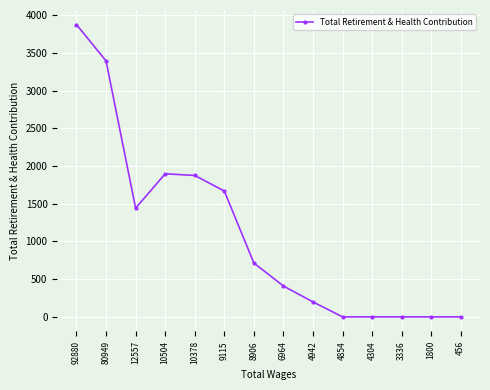

What is the change in value from 4942 to 4304?

-198